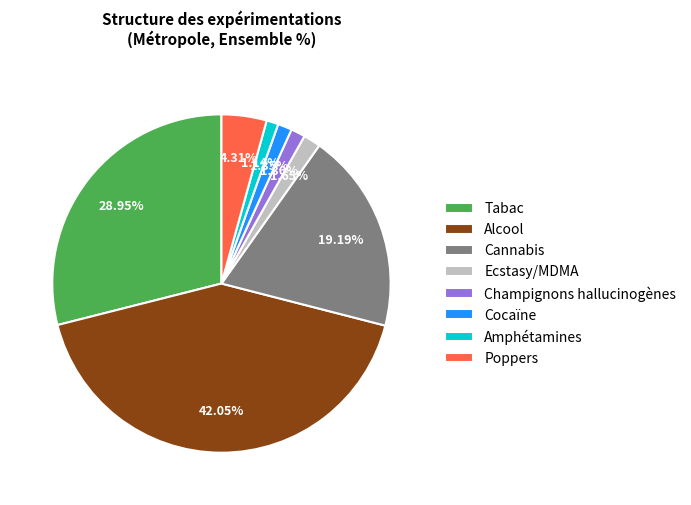

Does Poppers represent more than half of the total?

No